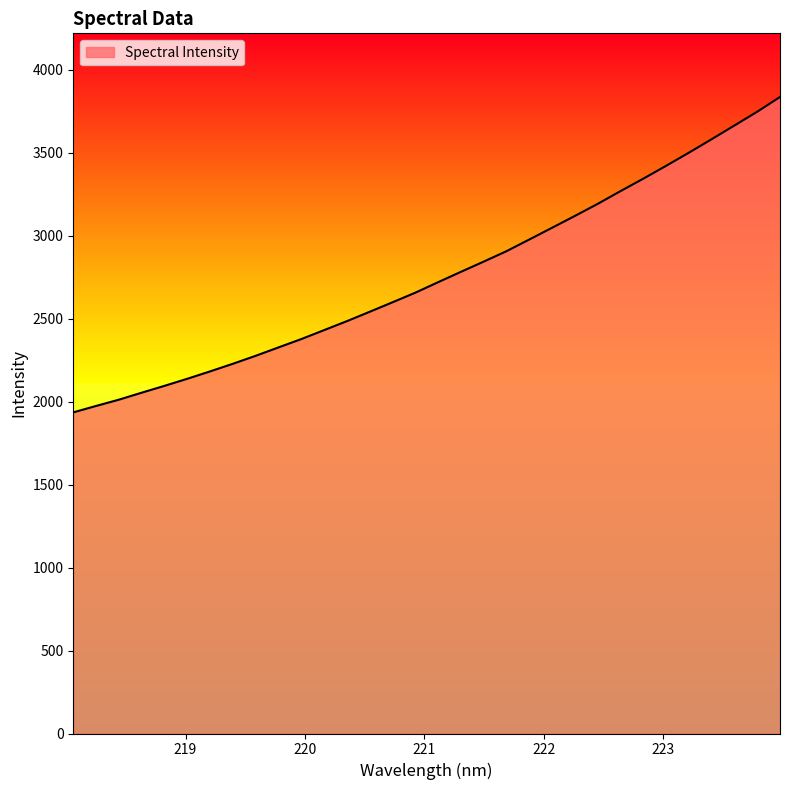

What is the difference between the maximum and minimum values?

1900.9